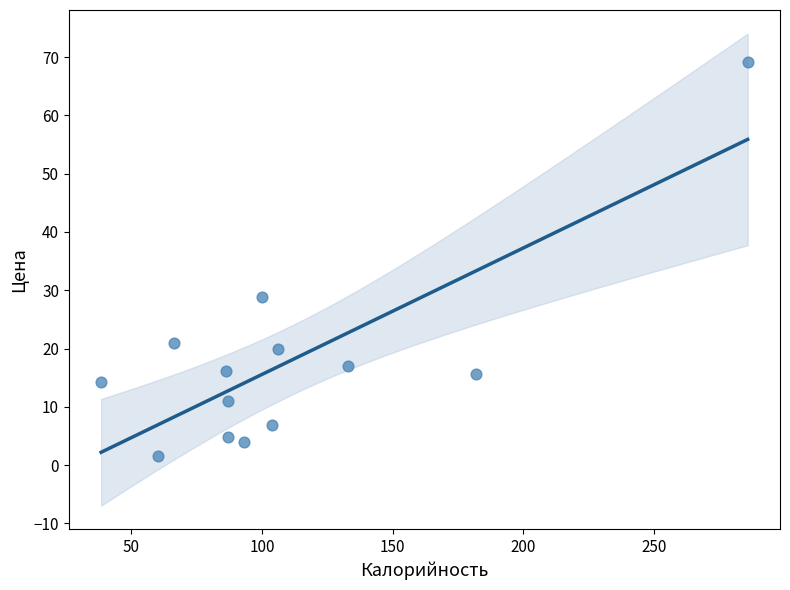

What is the range of Y values (max minus min)?

67.6